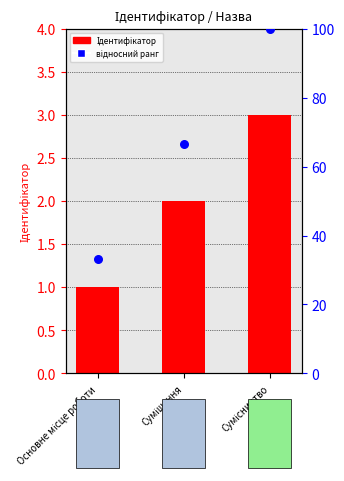

Which series has the largest total across all categories?

відносний ранг